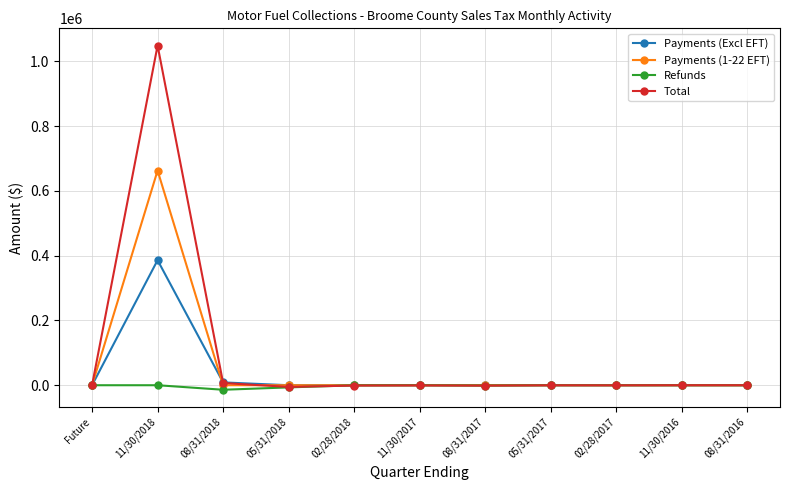

At which category is the sum across all series the highest?

11/30/2018